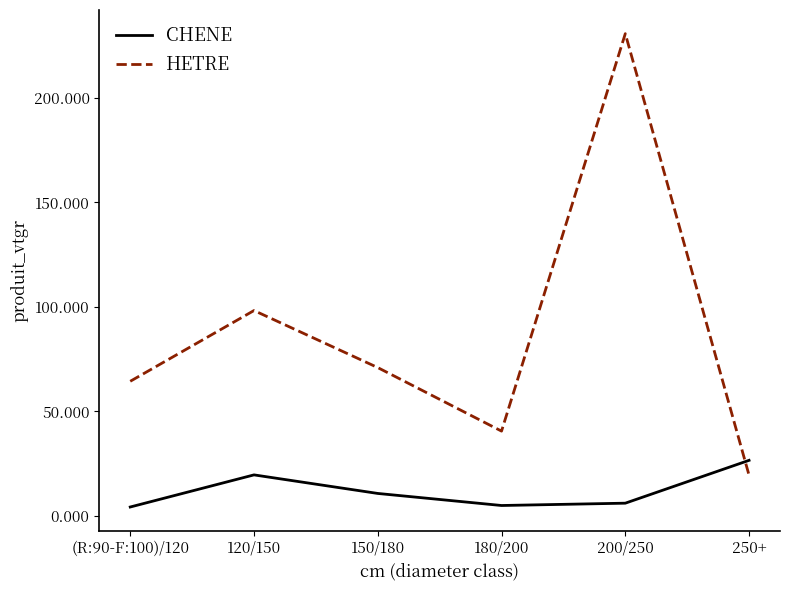

How many lines are shown in the chart?

2